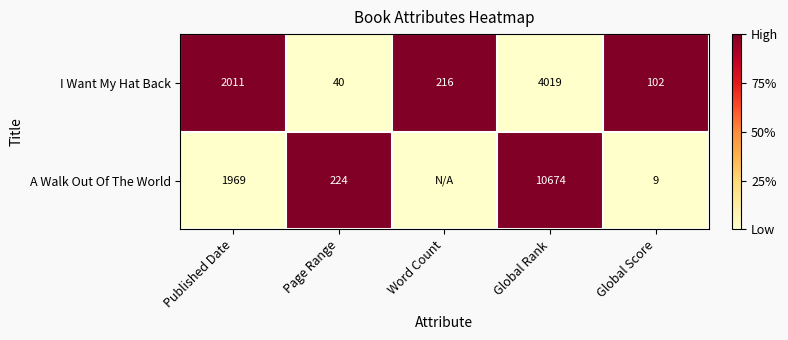

The I Want My Hat Back series shows 5313 at Global Rank. True or false?

False